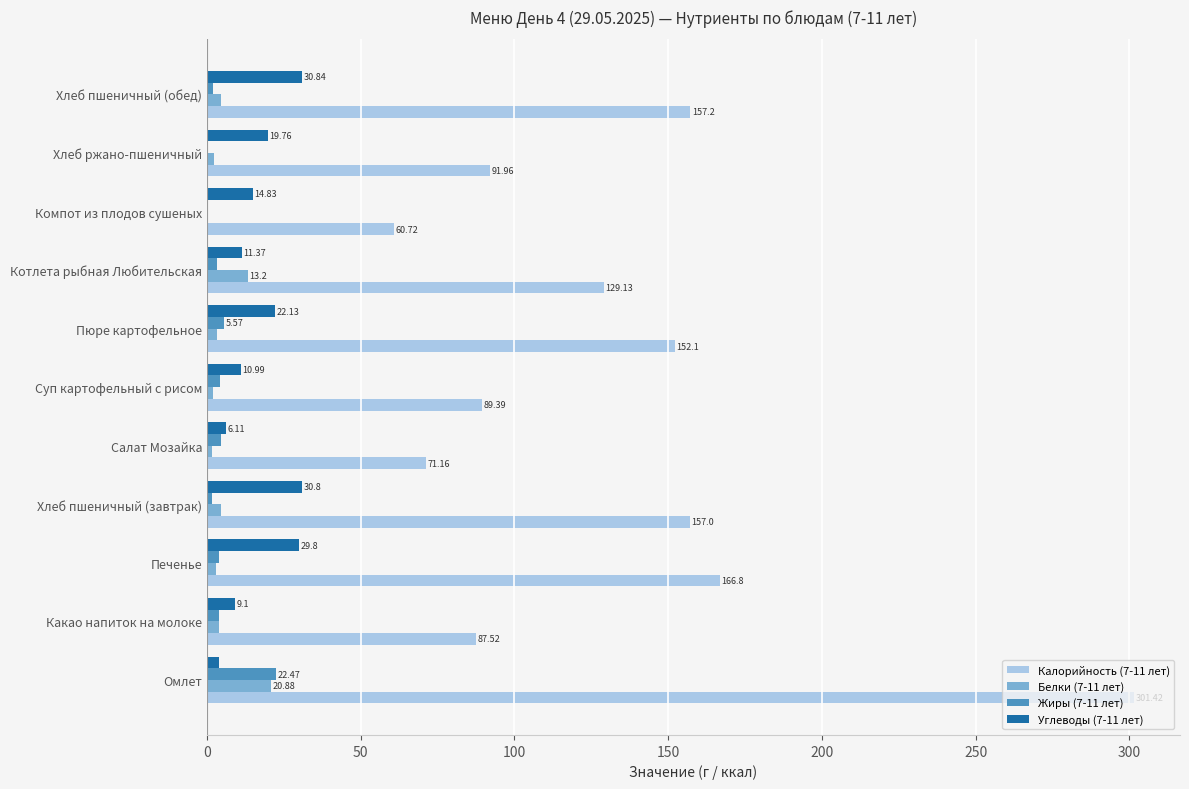

At which label does Углеводы (7-11 лет) reach its peak?

Хлеб пшеничный (обед)